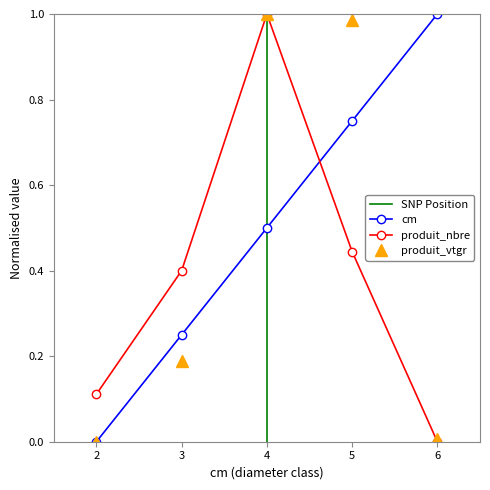

At which label does produit_nbre reach its peak?

4